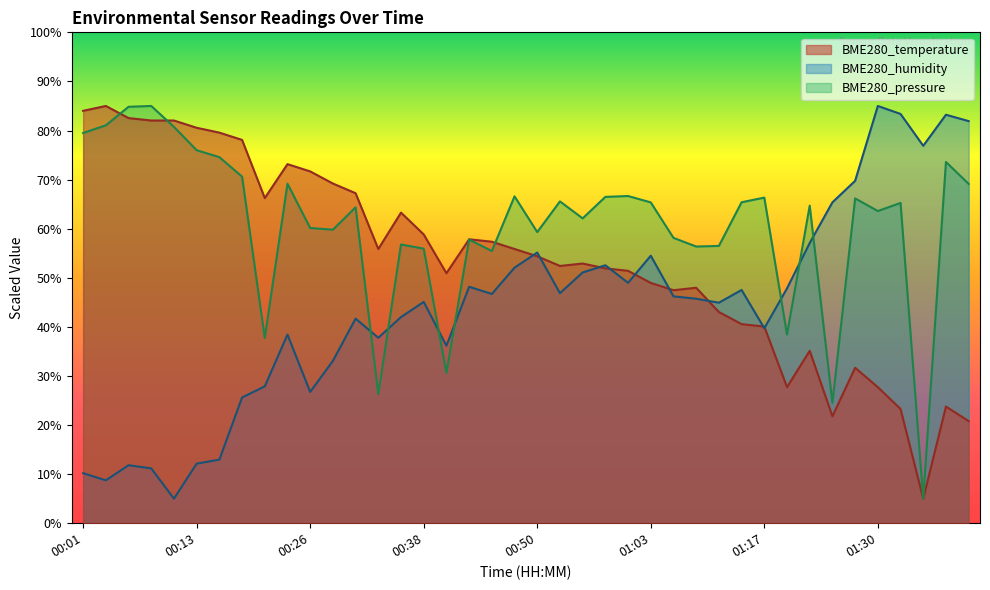

Is the value of BME280_temperature at 00:50 greater than the value of BME280_humidity at 00:58?

Yes